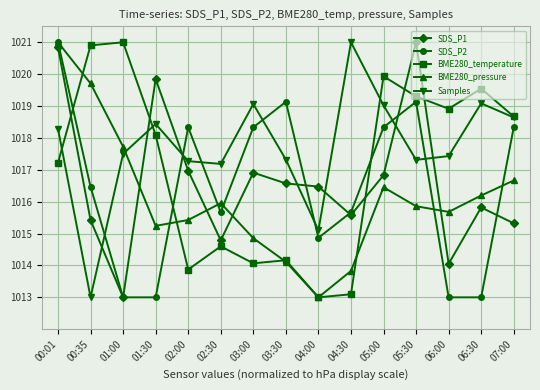

What is the minimum value for BME280_pressure?

1013.0